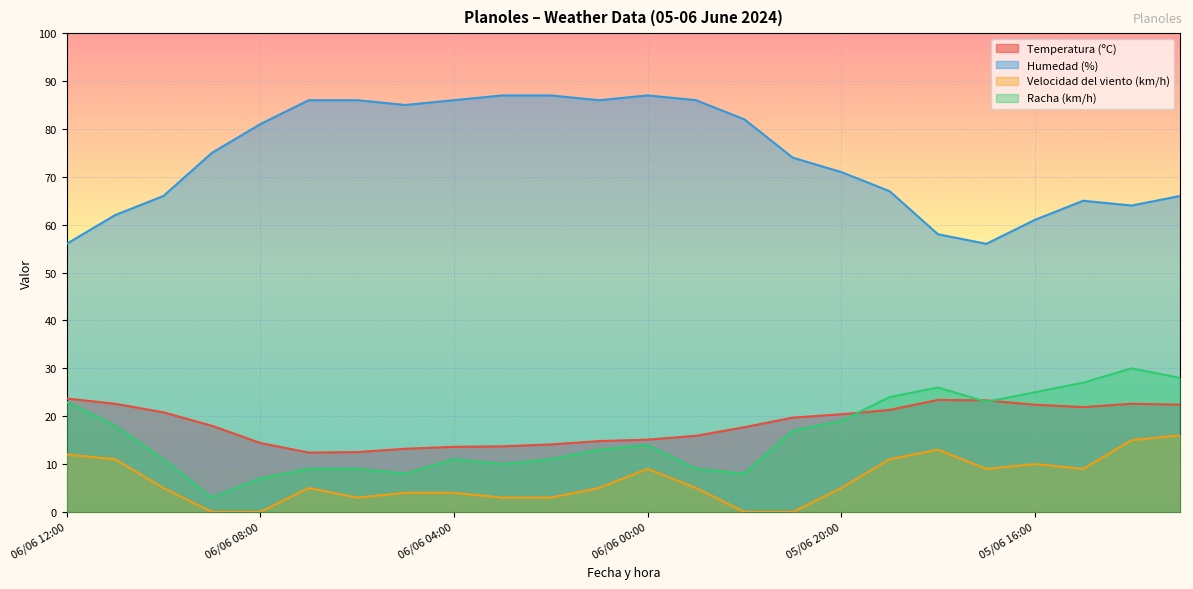

Is it true that Temperatura (ºC) equals 22.6 at 06/06 11:00?

True